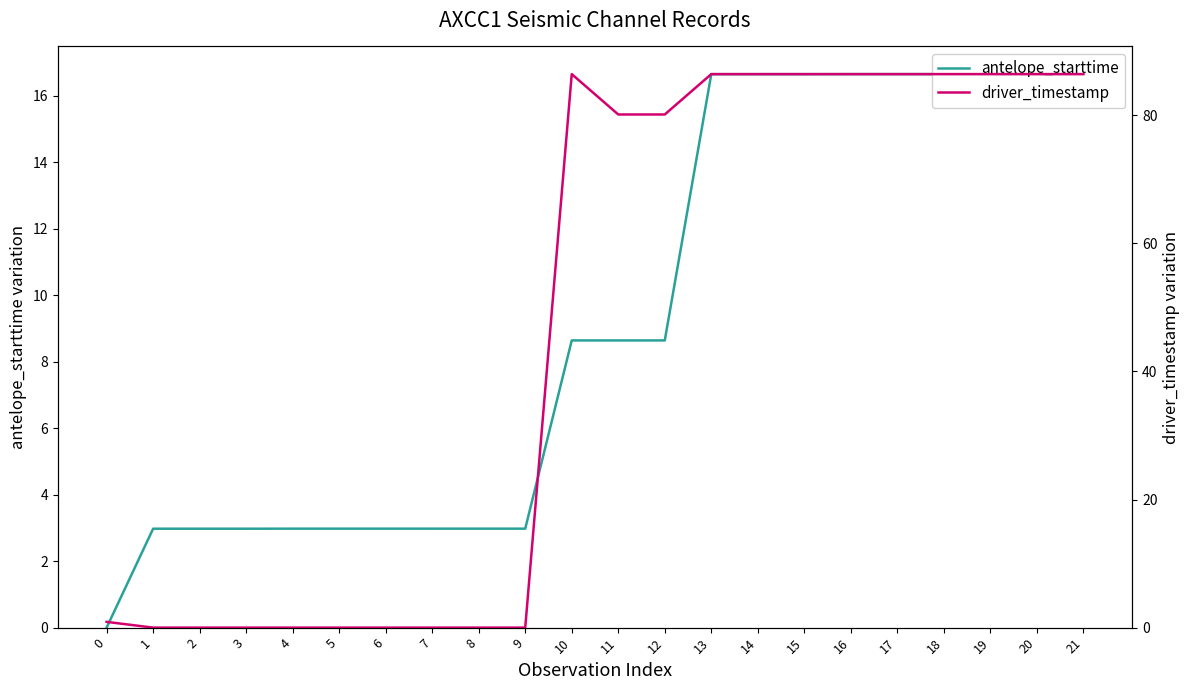

Between 4 and 11, which series saw the biggest shift?

driver_timestamp